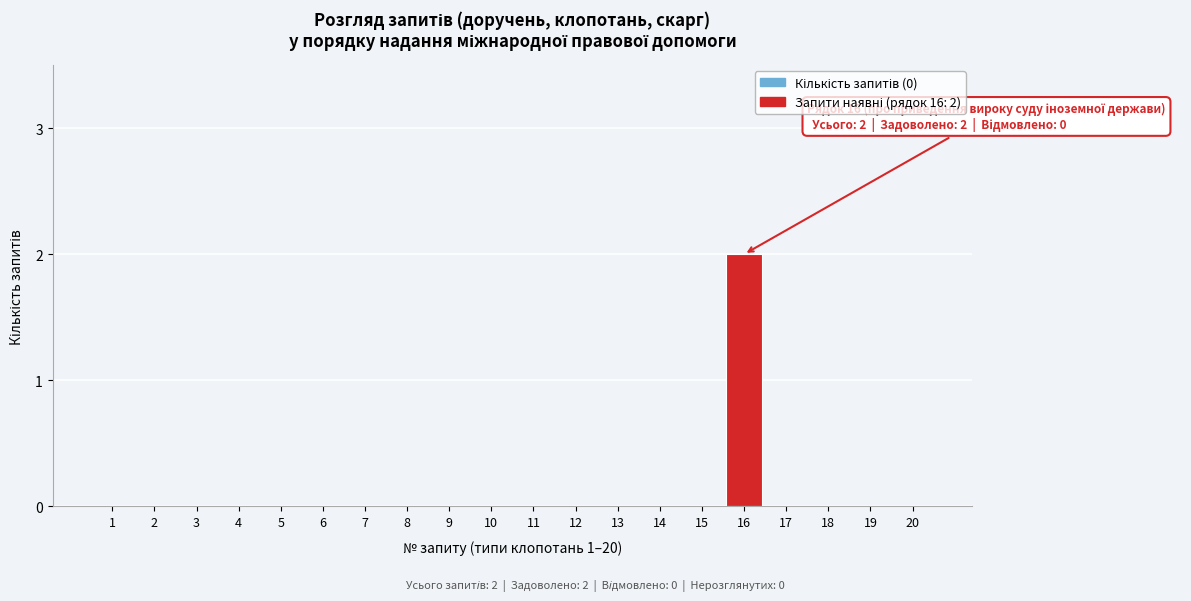

Reading left to right, transcribe all the data shown in this chart.

1=0	2=0	3=0	4=0	5=0	6=0	7=0	8=0	9=0	10=0	11=0	12=0	13=0	14=0	15=0	16=2	17=0	18=0	19=0	20=0